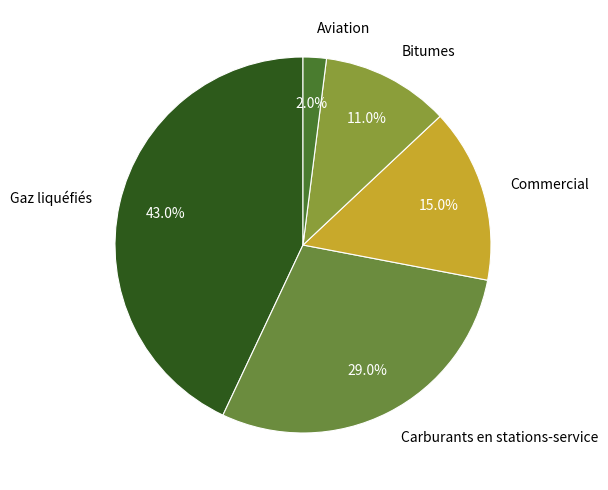

How much of the chart is everything except Gaz liquéfiés?

57.0%